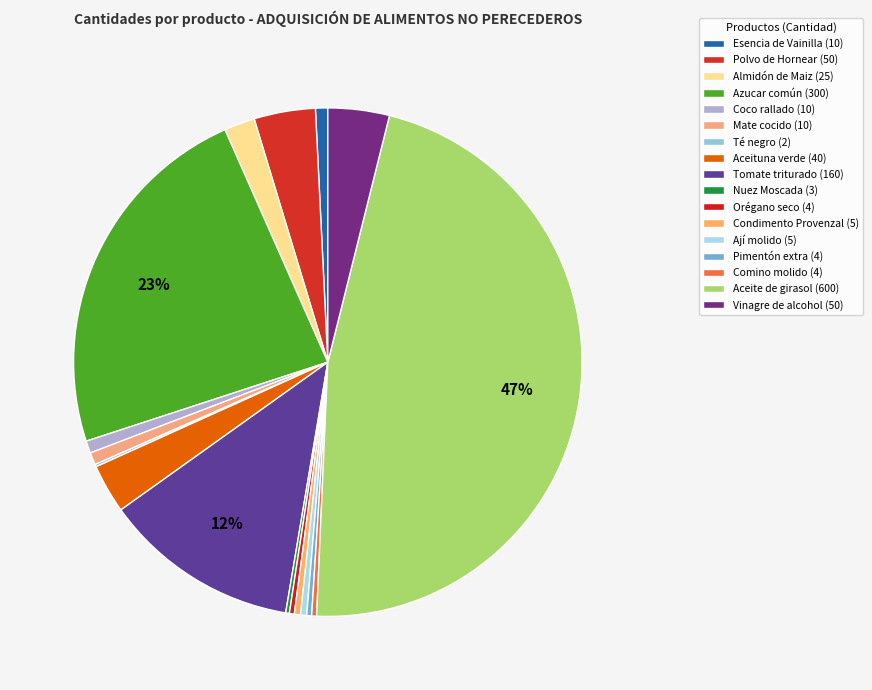

Is the sum of Esencia de Vainilla and Aceite de girasol greater than half?

No